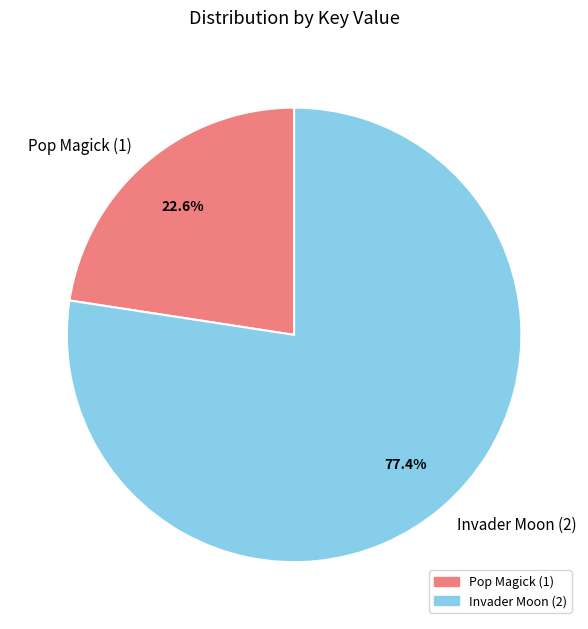

To the nearest percent, what portion does Invader Moon (2) represent?

77%